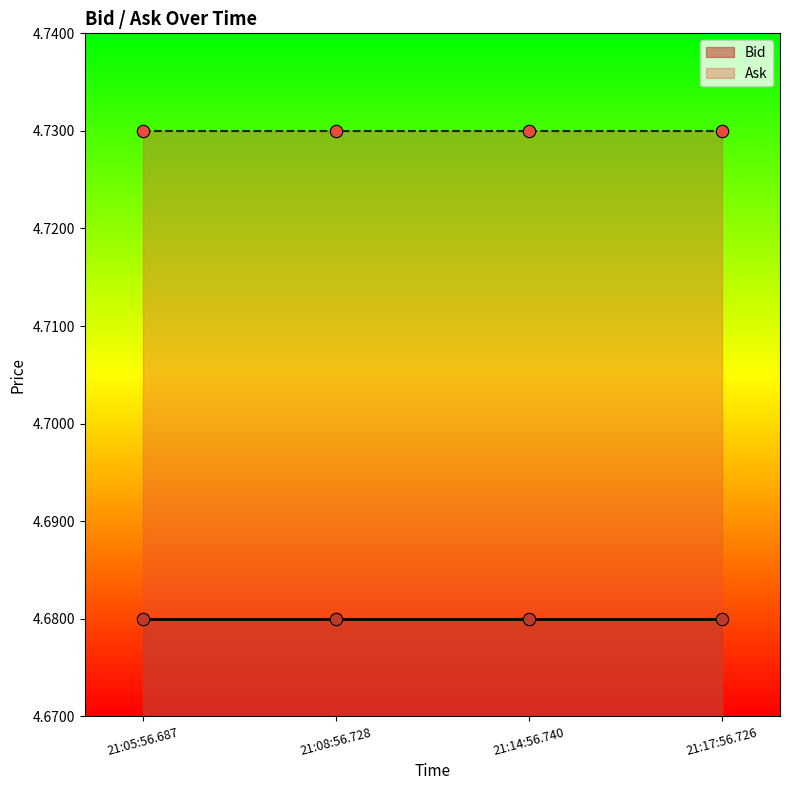

At how many categories does at least one series exceed 4?

4